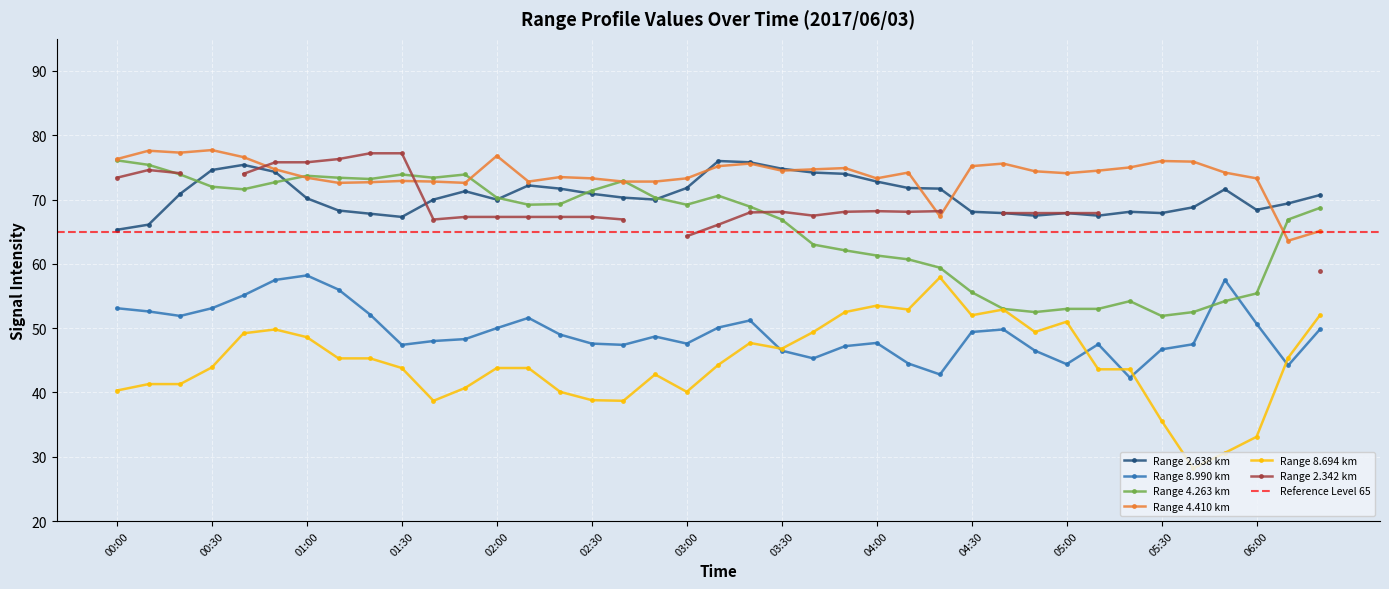

How many intersections are there between 8.990 and 4.263?

2